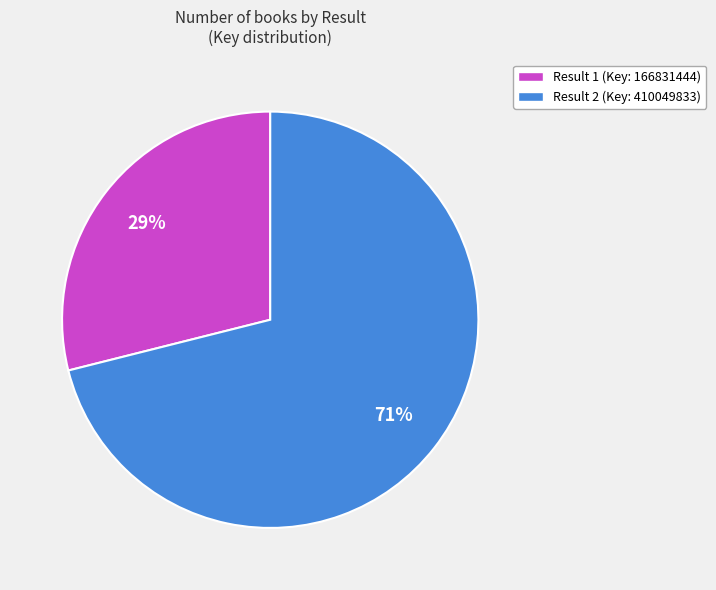

True or false: Result 1 (Key: 166831444) accounts for 29% of the total.

True